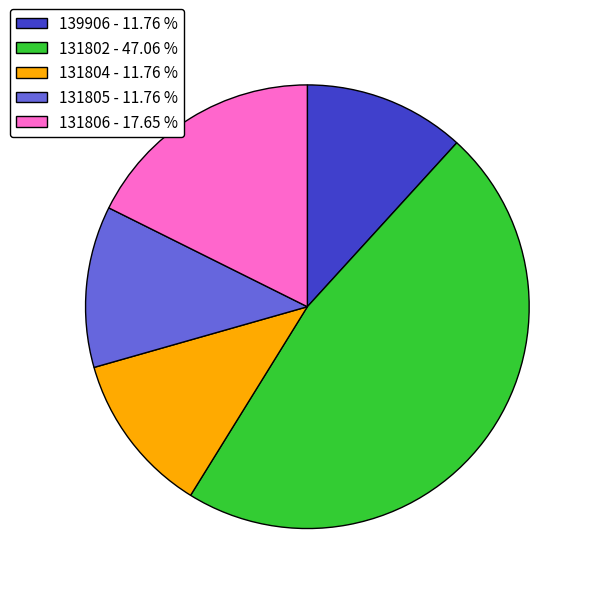

Count the number of slices in the pie.

5